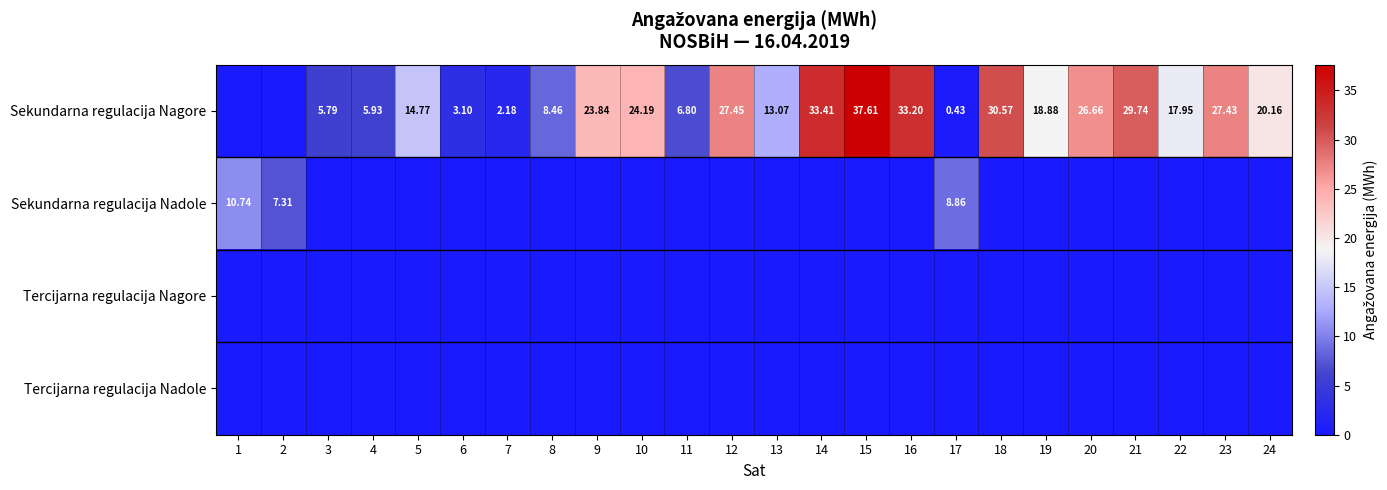

Is it true that Sekundarna regulacija Nagore equals 37.1 at 12?

False